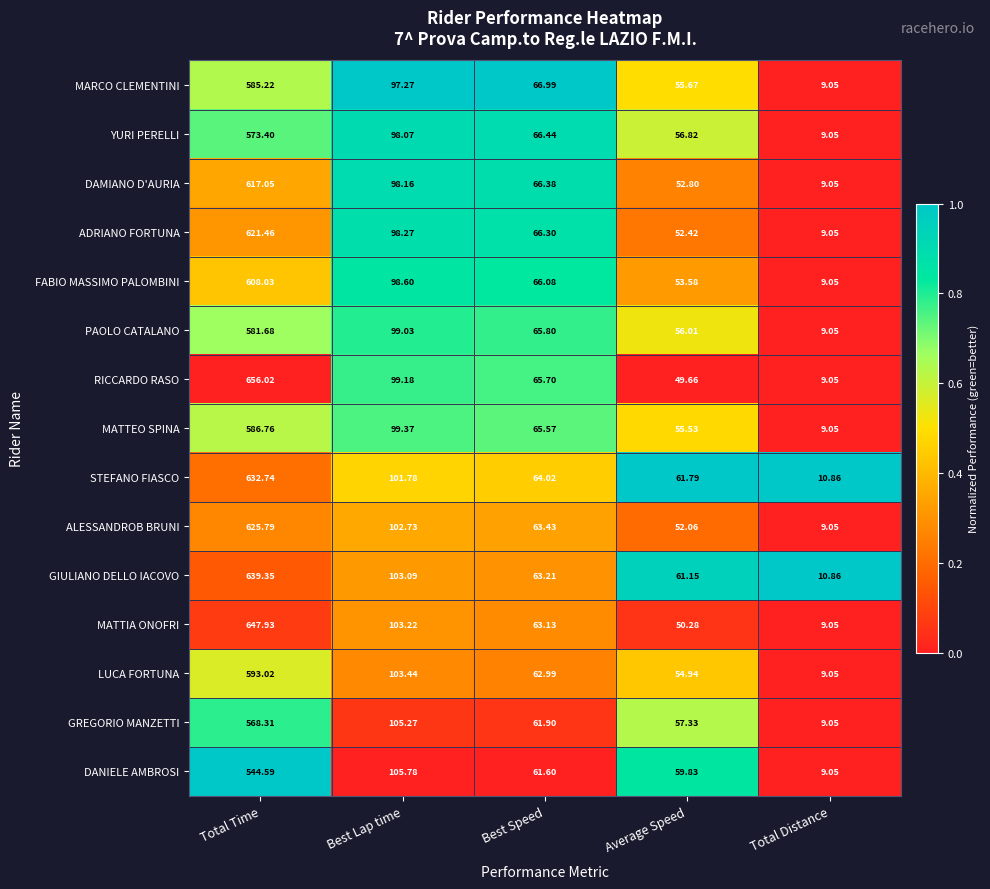

Which label corresponds to the largest value in the chart?

Total Time